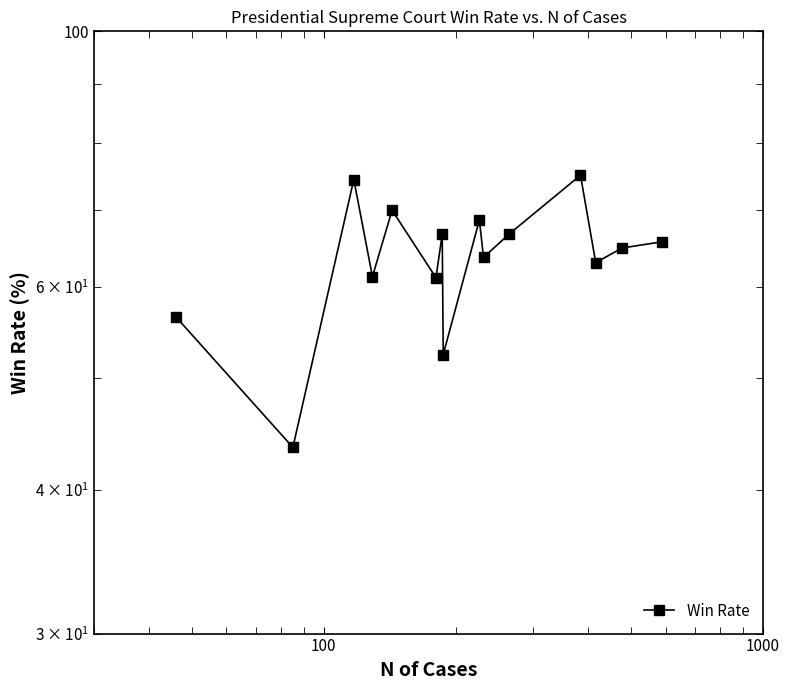

What is the greatest value displayed?

75.0